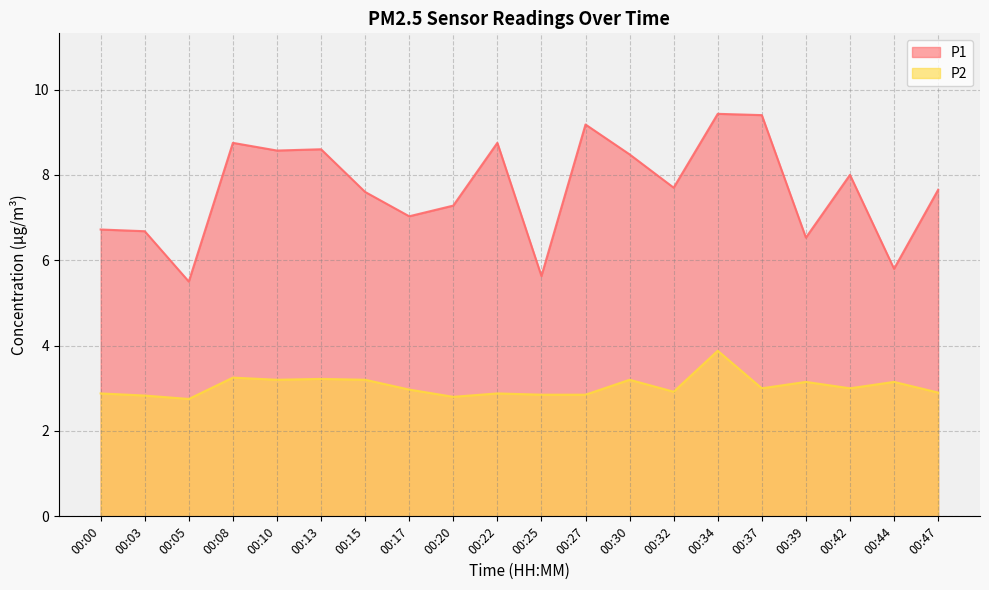

The value of P2 at 00:47 is 2.9. True or false?

True